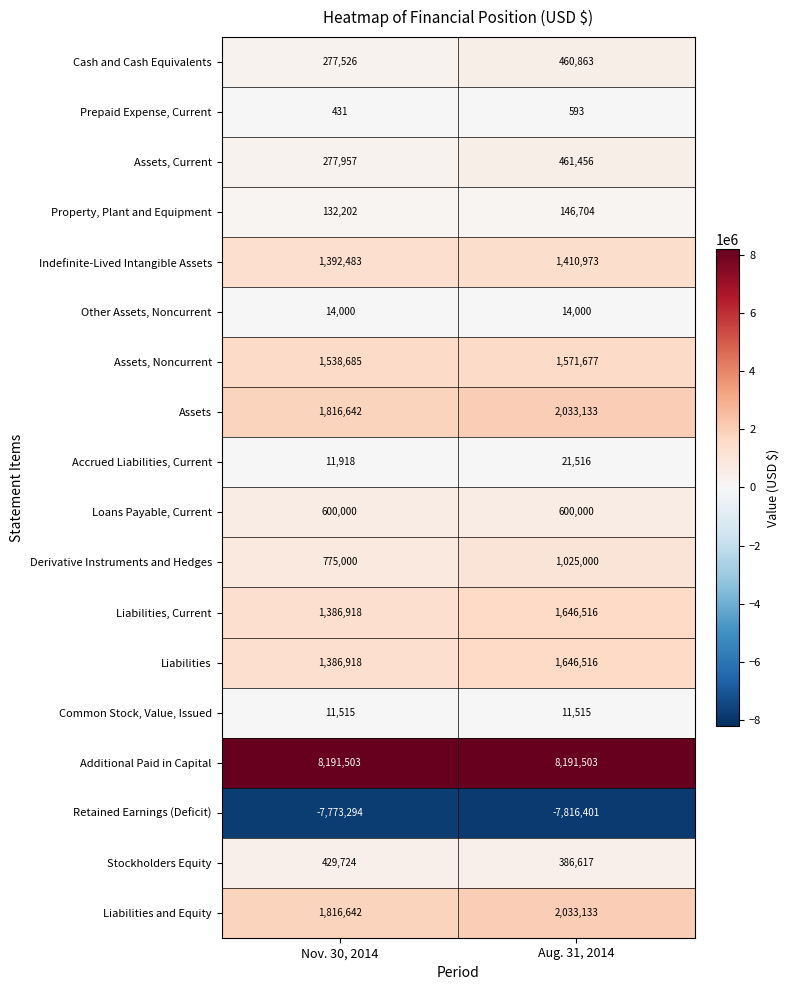

What is the spread (max minus min) of values at Aug. 31, 2014?

16007904